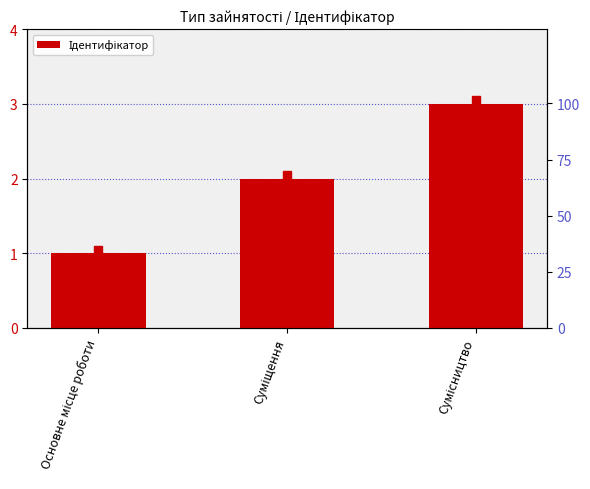

Read the value at Суміщення.

2